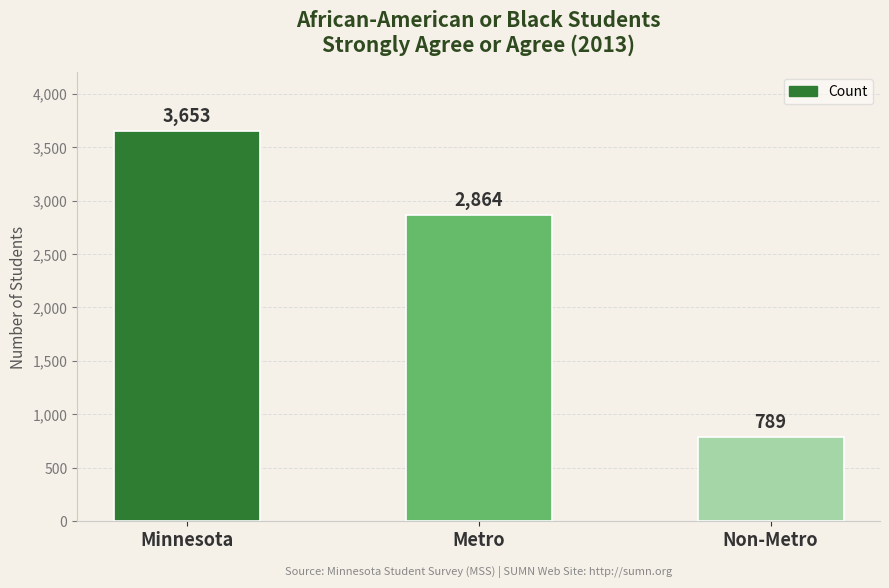

What is the difference between the maximum and minimum values?

2864